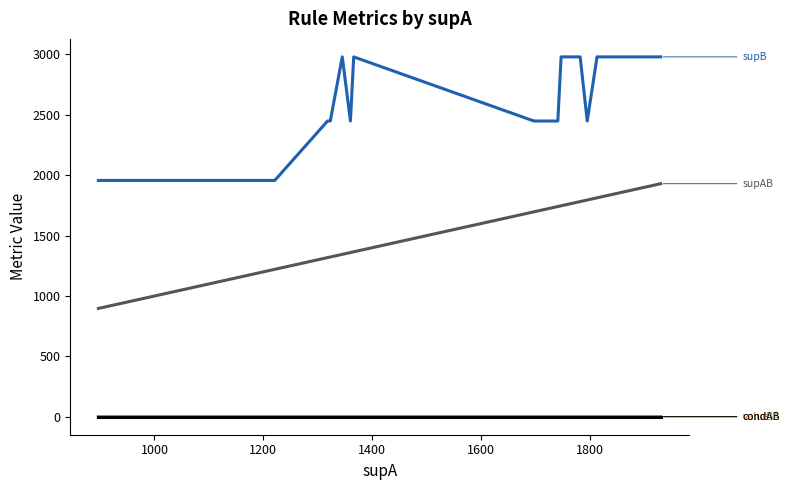

What is the greatest value displayed?

2980.0